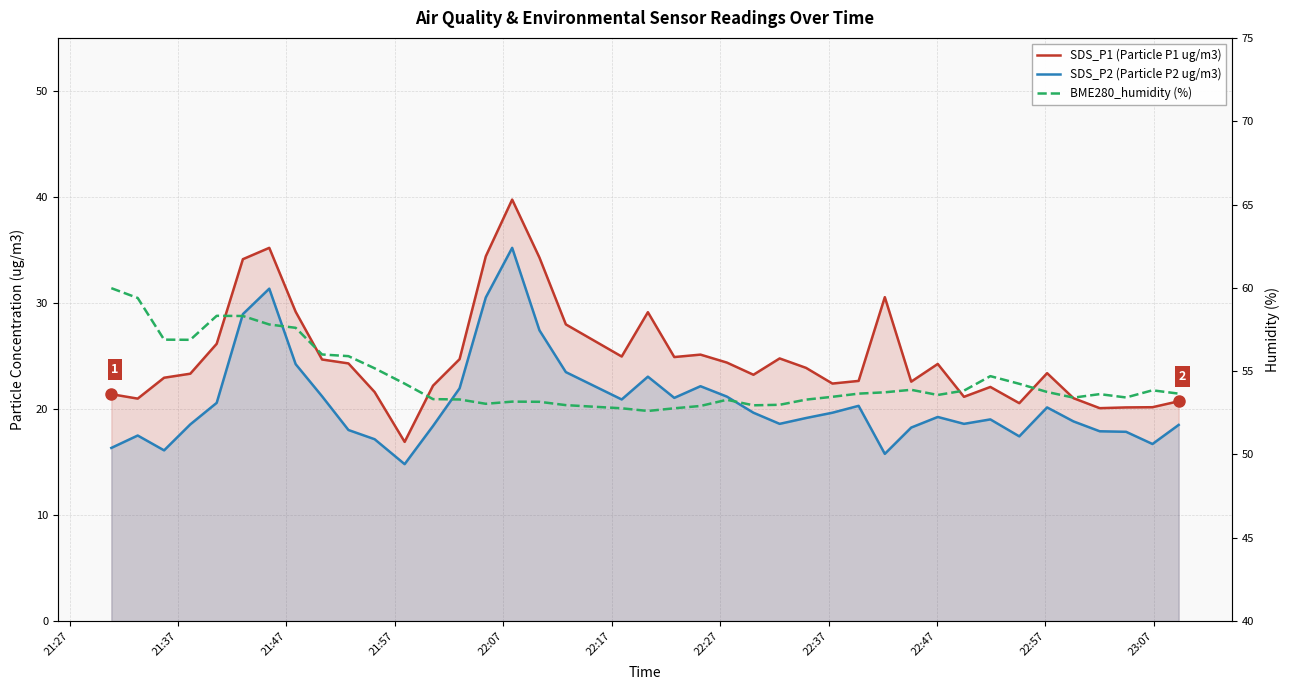

Reading left to right, transcribe all the data shown in this chart.

SDS_P1 (Particle P1 ug/m3): 21.4	21.0	22.9	23.3	26.1	34.1	35.2	29.2	24.7	24.3	21.6	16.9	22.2	24.7	34.4	39.8	34.3	28.0	24.9	29.1	24.9	25.1	24.4	23.2	24.8	23.9	22.4	22.6	30.6	22.6	24.2	21.1	22.1	20.6	23.4	21.0	20.1	20.1	20.2	20.7
SDS_P2 (Particle P2 ug/m3): 16.3	17.5	16.1	18.6	20.6	28.9	31.4	24.2	21.2	18.0	17.1	14.8	18.4	21.9	30.5	35.2	27.4	23.5	20.9	23.1	21.1	22.1	21.2	19.6	18.6	19.1	19.6	20.3	15.8	18.2	19.2	18.6	19.0	17.4	20.1	18.8	17.9	17.9	16.7	18.5
BME280_humidity (%): 60.0	59.4	56.9	56.9	58.3	58.3	57.8	57.6	56.0	55.9	55.2	54.2	53.3	53.3	53.0	53.2	53.2	53.0	52.8	52.6	52.8	52.9	53.3	53.0	53.0	53.3	53.5	53.6	53.7	53.9	53.6	53.8	54.7	54.2	53.8	53.4	53.6	53.4	53.9	53.6